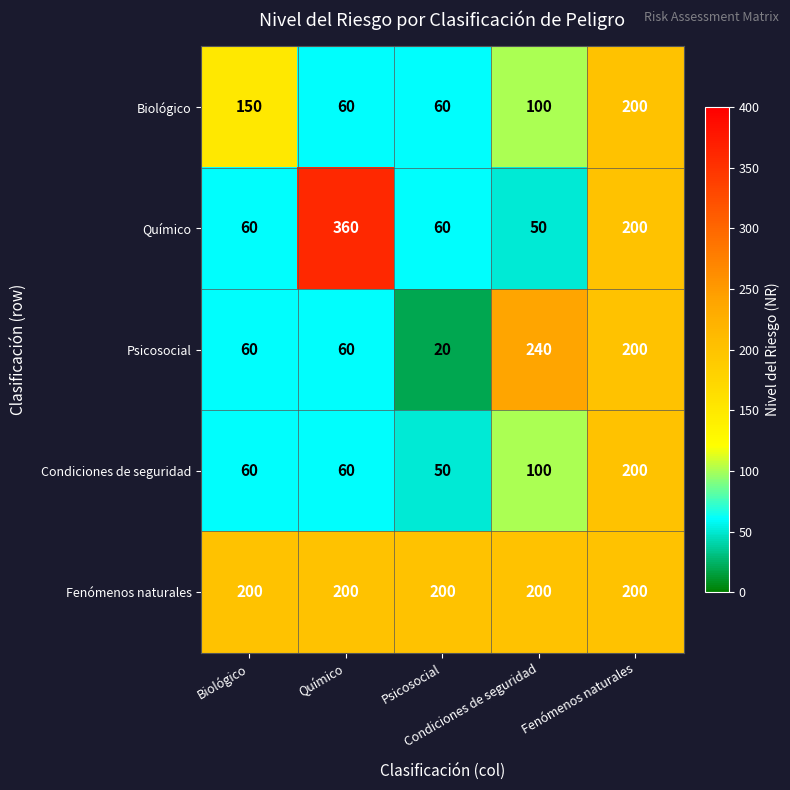

What is the smallest value displayed?

20